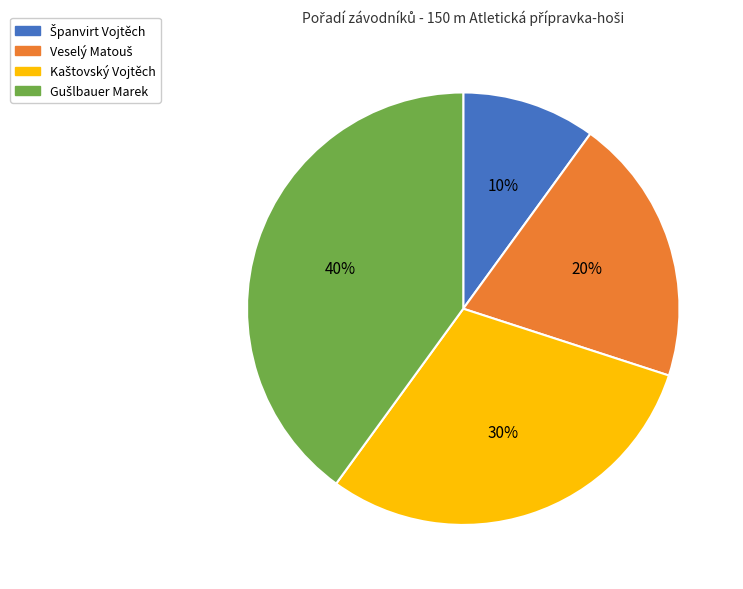

Is there any slice that represents more than half of the pie?

No